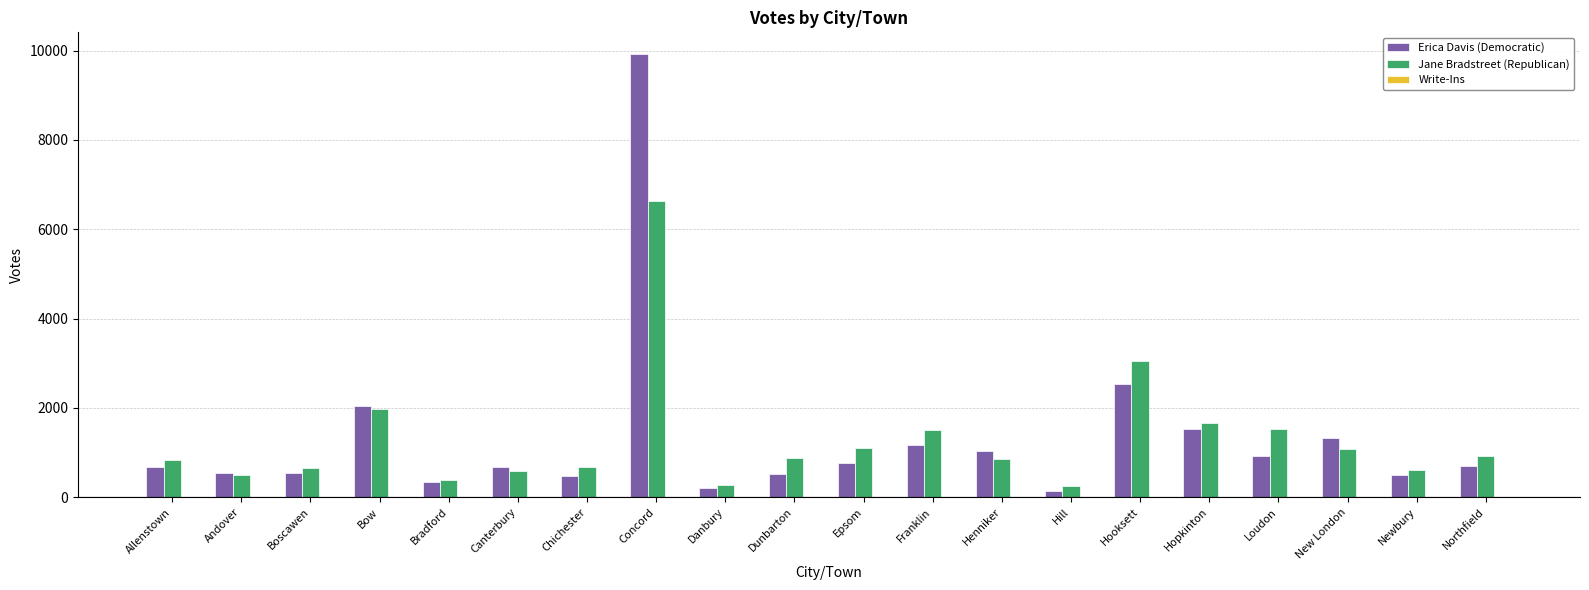

What is the total value across all series at Henniker?

1882